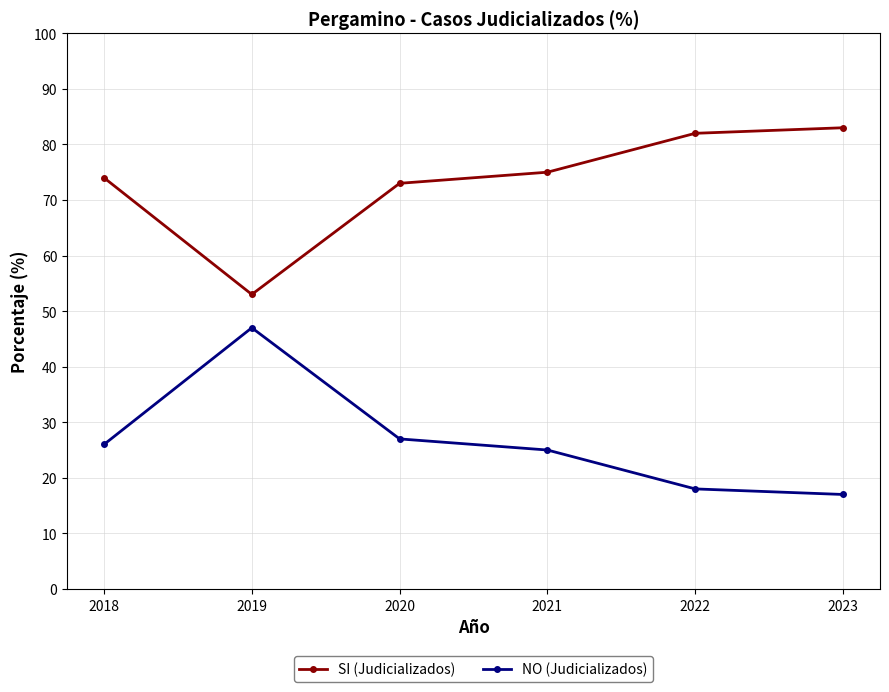

How many values in the SI (Judicializados) series are below 75?

3